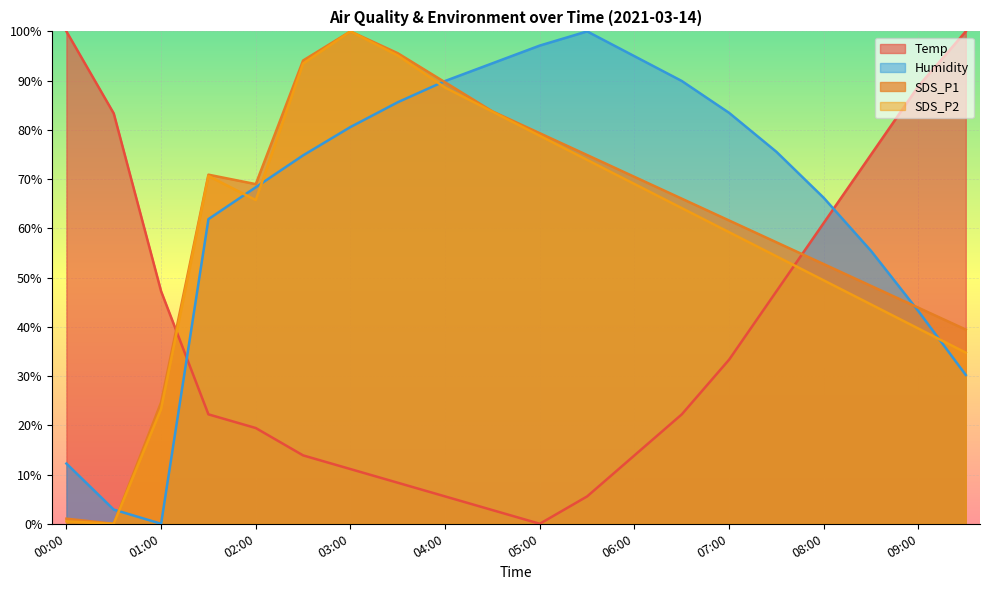

Which series has the largest range (max minus min)?

Temp